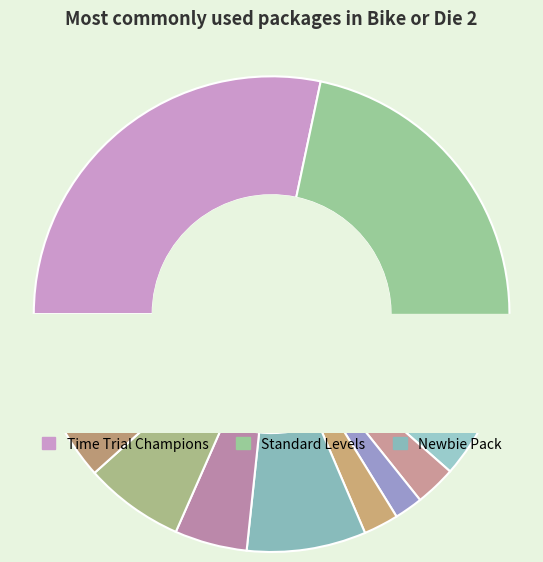

Does Standard Levels represent more than half of the total?

No